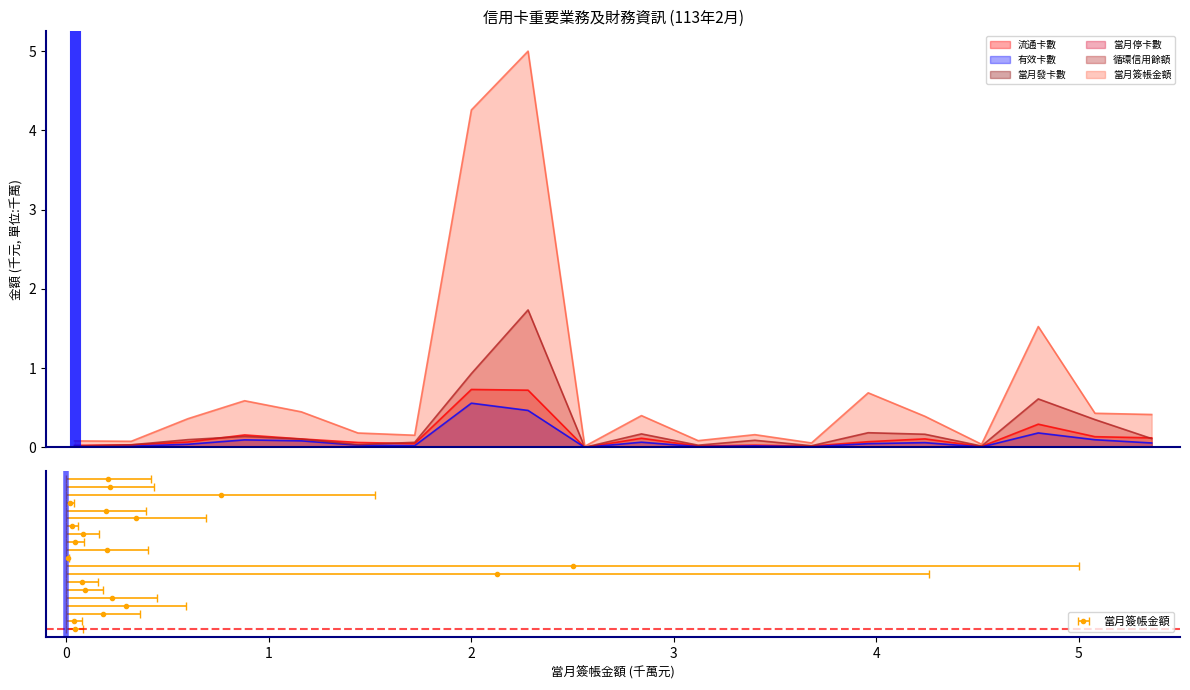

How many distinct data groups are displayed?

6